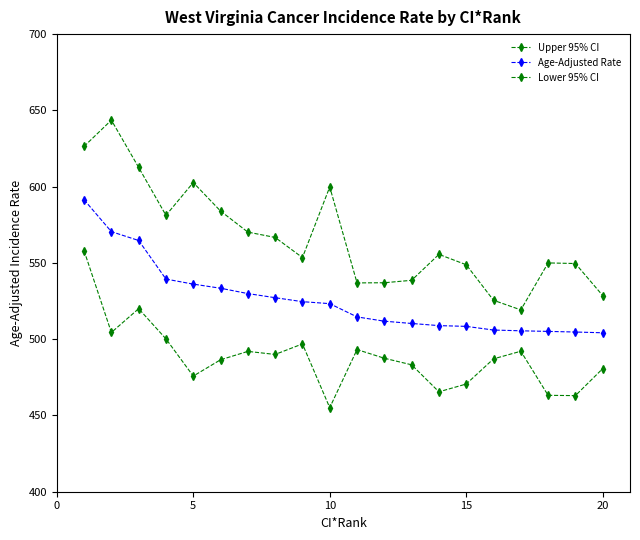

Is this an area chart (filled region under the line)?

No